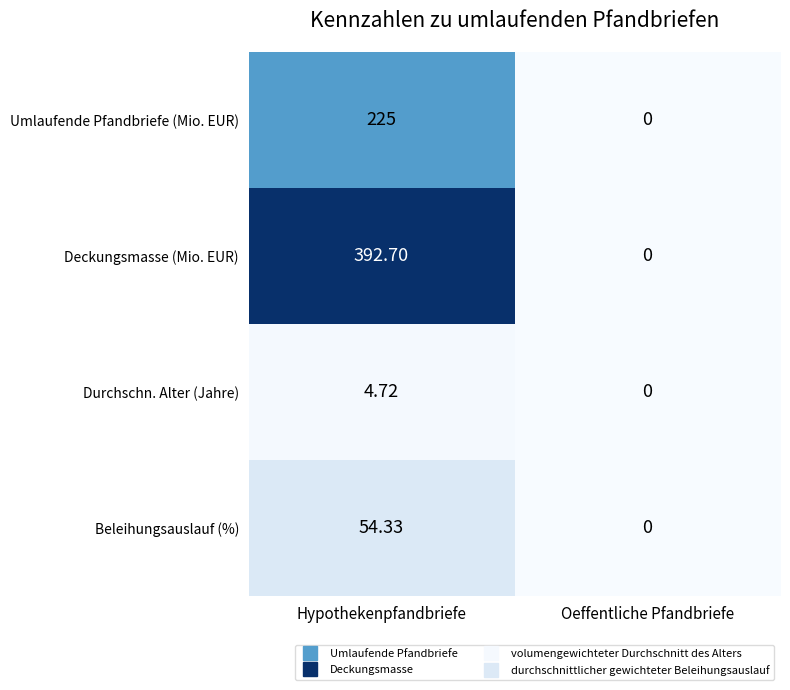

How many data points does each series have?

2